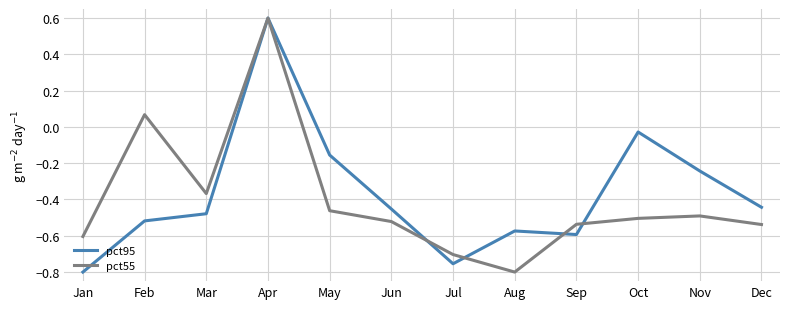

At Feb, list the series in order from largest to smallest.

pct55, pct95